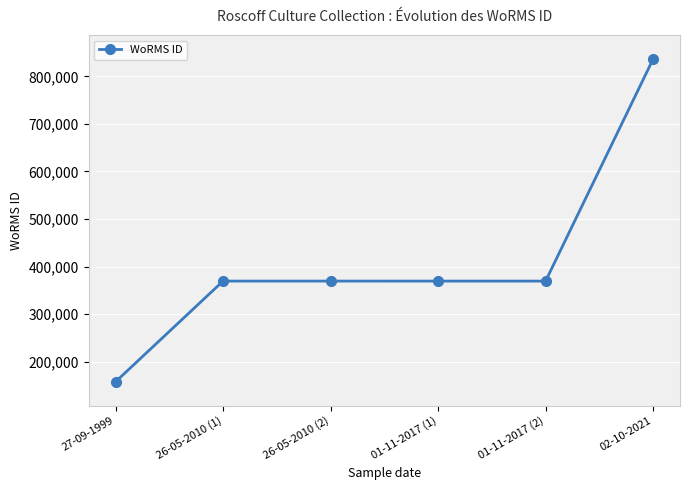

At which category does the chart reach its minimum across all series?

27-09-1999